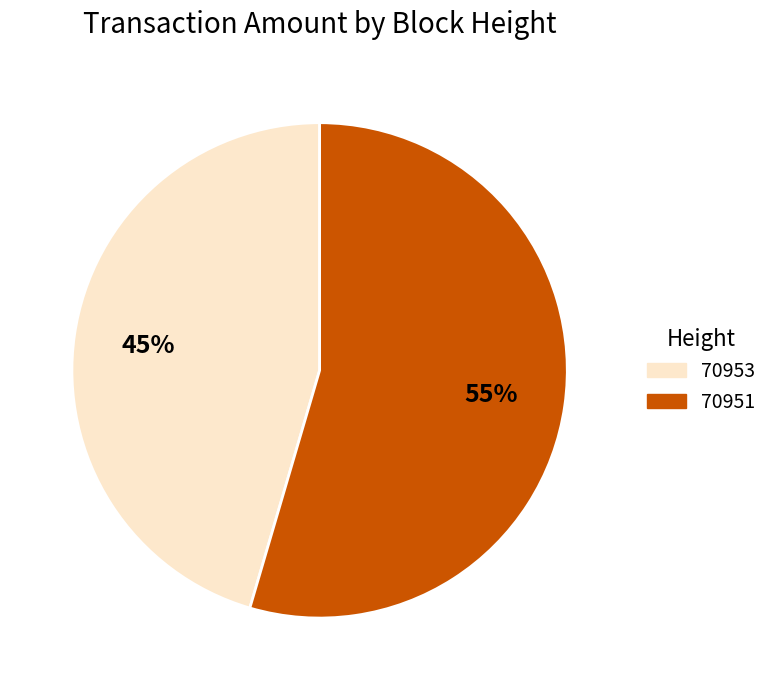

To the nearest percent, what percentage of the pie is 70951?

55%